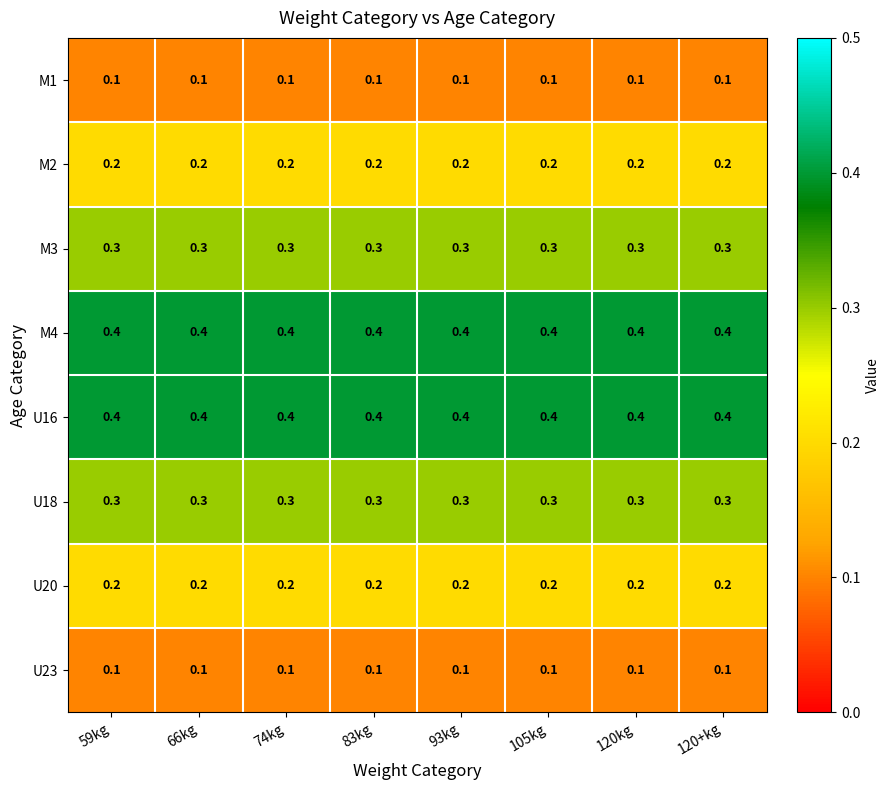

The value of U16 at 105kg is 0.1. True or false?

False